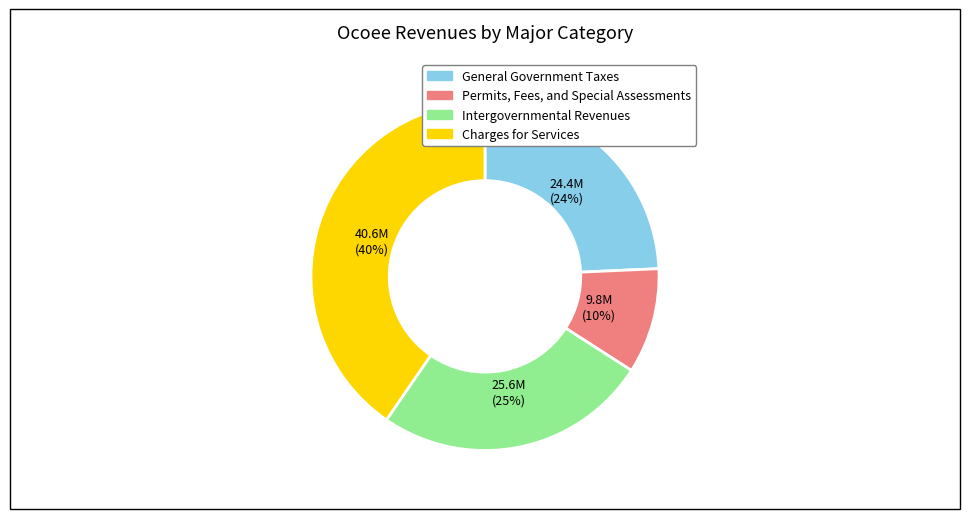

Is Charges for Services the majority of the pie?

No